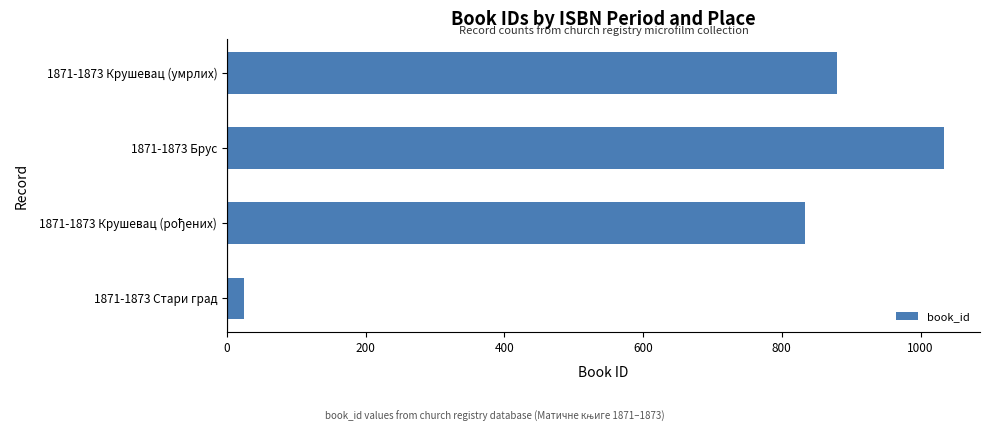

Which has a higher value, 1871-1873 Крушевац (умрлих) or 1871-1873 Брус?

1871-1873 Брус